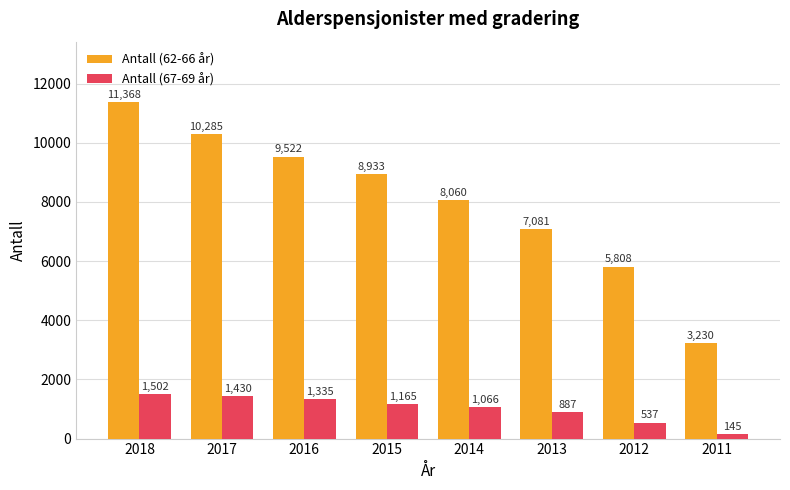

Reading left to right, transcribe all the data shown in this chart.

Antall (62-66 år): 2018=11368	2017=10285	2016=9522	2015=8933	2014=8060	2013=7081	2012=5808	2011=3230
Antall (67-69 år): 2018=1502	2017=1430	2016=1335	2015=1165	2014=1066	2013=887	2012=537	2011=145